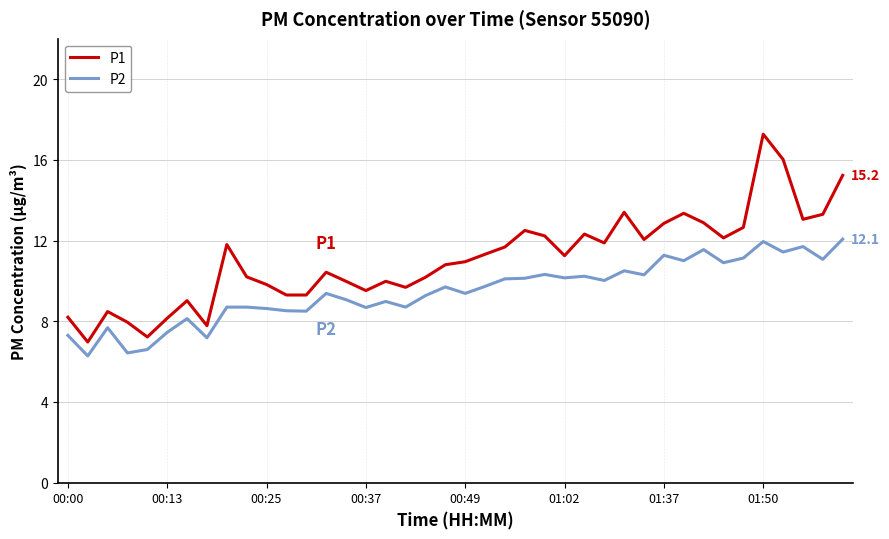

Rank the series by their maximum value, from highest to lowest.

P1, P2